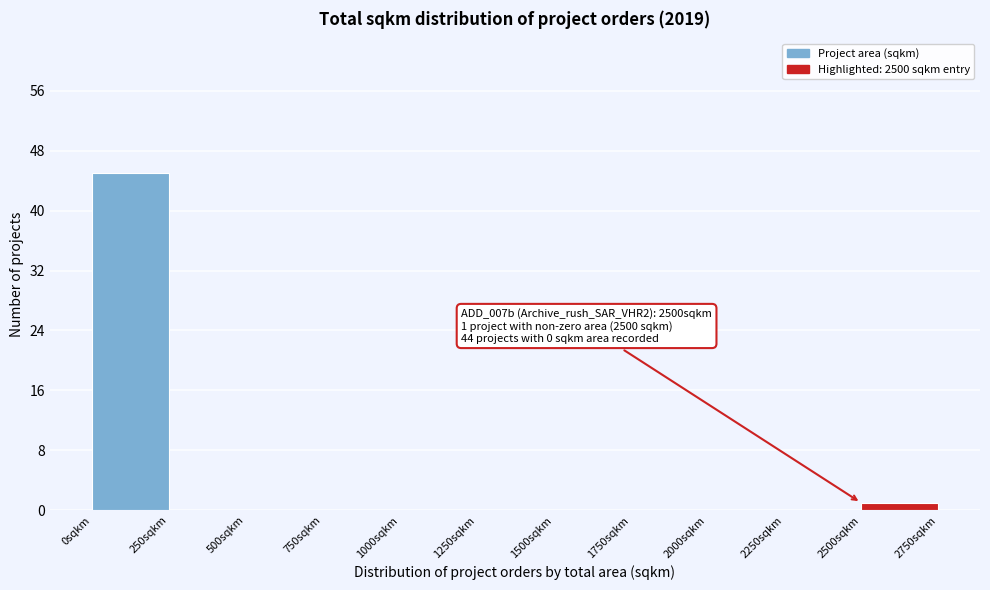

Which range on the x-axis has the tallest bar?

0 to 250